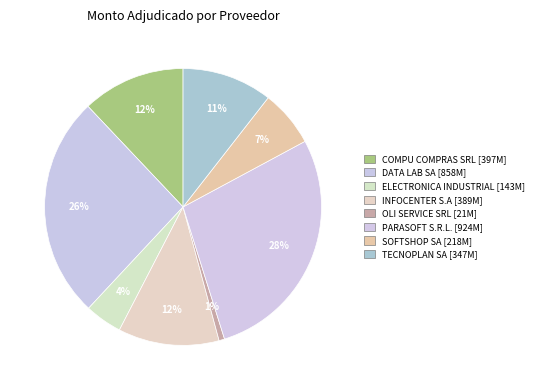

How many segments does this pie chart have?

8